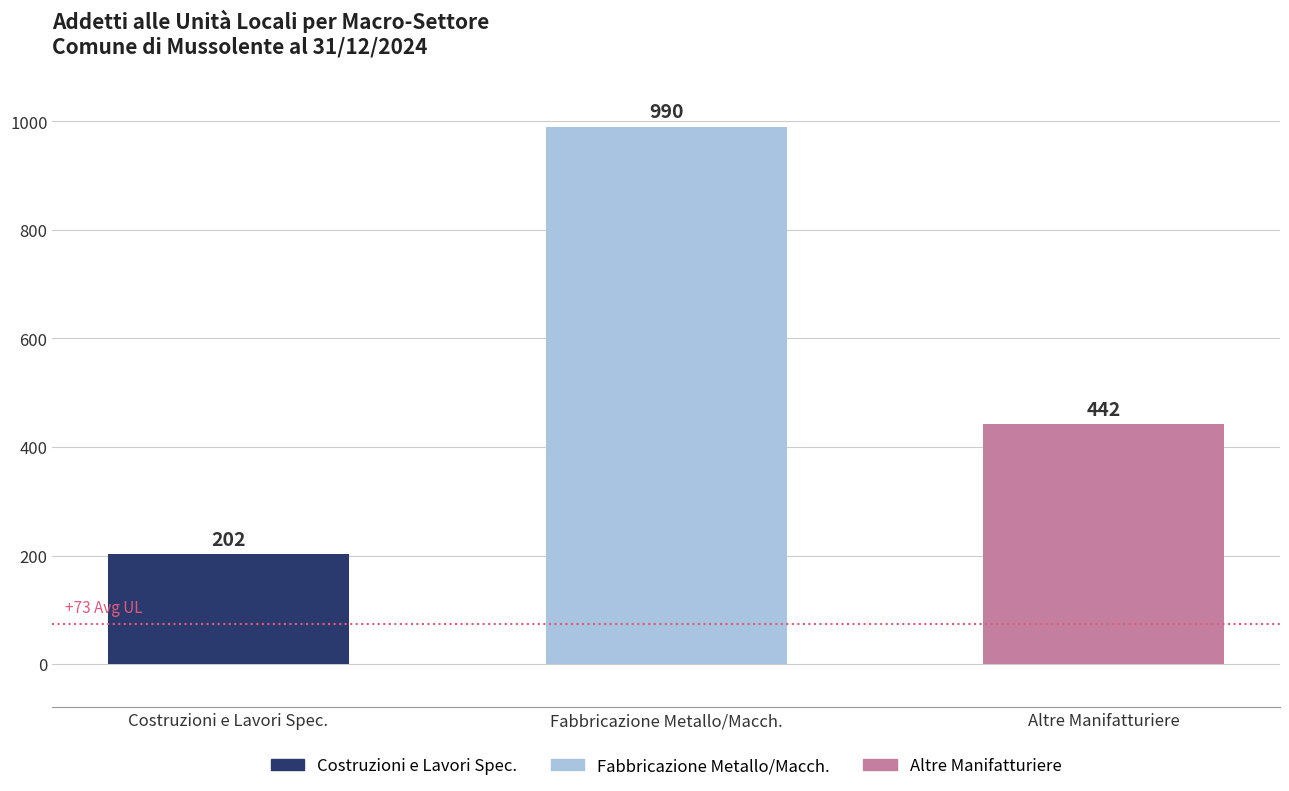

Between Altre Manifatturiere and Costruzioni e Lavori Spec., which is larger?

Altre Manifatturiere